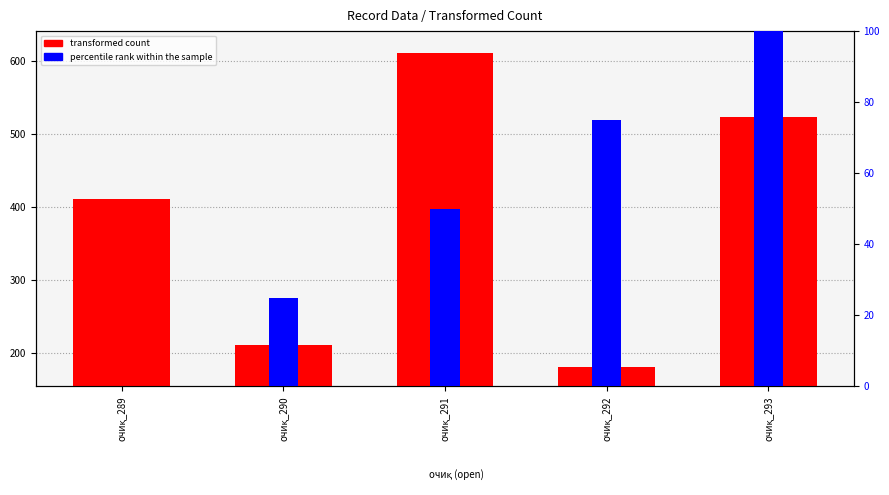

The value of transformed count at очиқ_289 is 410. True or false?

True